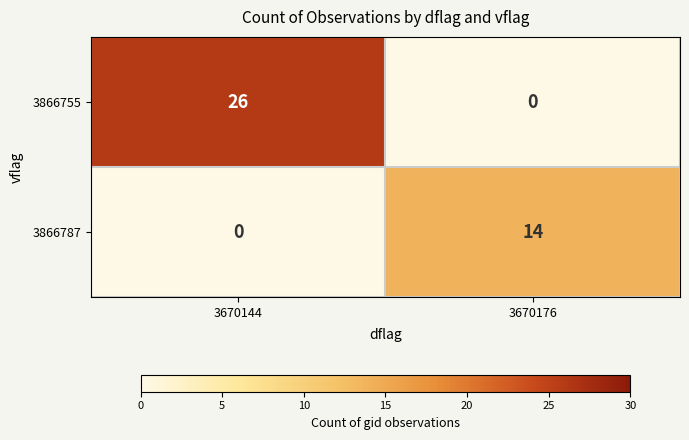

Reading left to right, what are all the values shown in this chart?

3866755: 26	0
3866787: 0	14